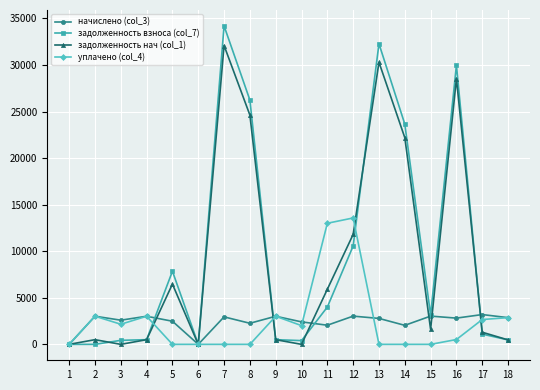

What is the total value across all series at 16?

61843.5